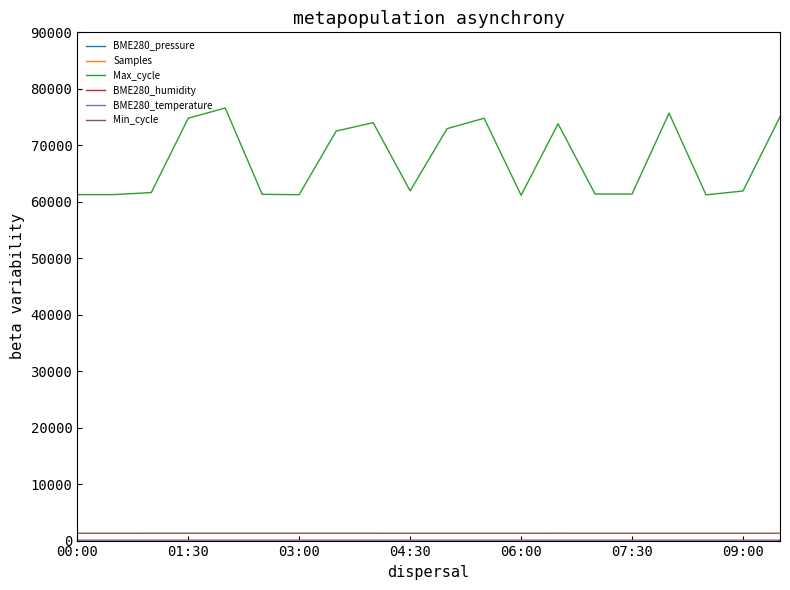

True or false: BME280_temperature has more than 0 points higher than both neighbors.

True